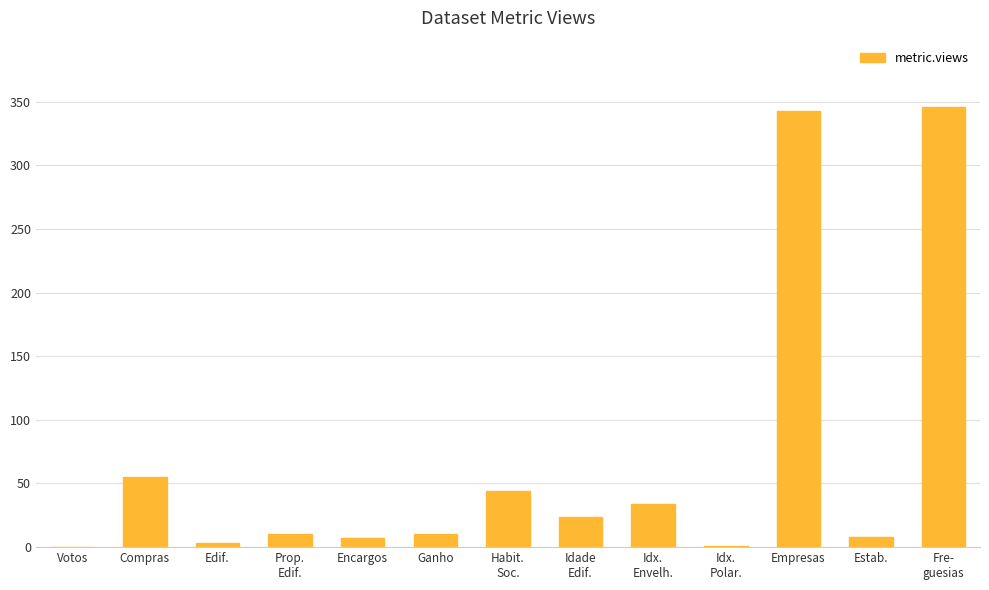

What is the greatest value displayed?

346